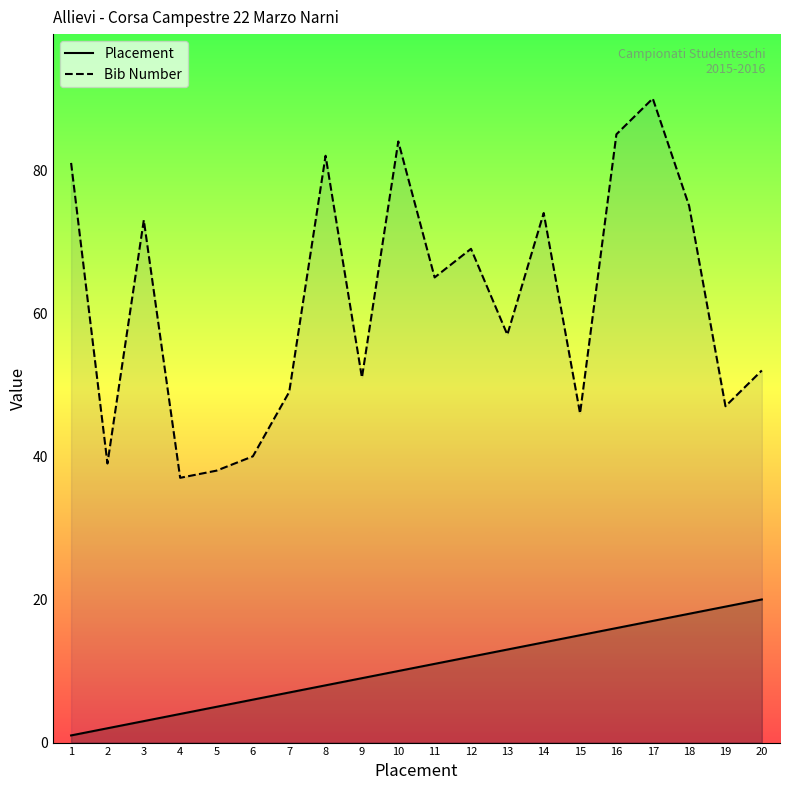

At how many categories does at least one series exceed 52?

11